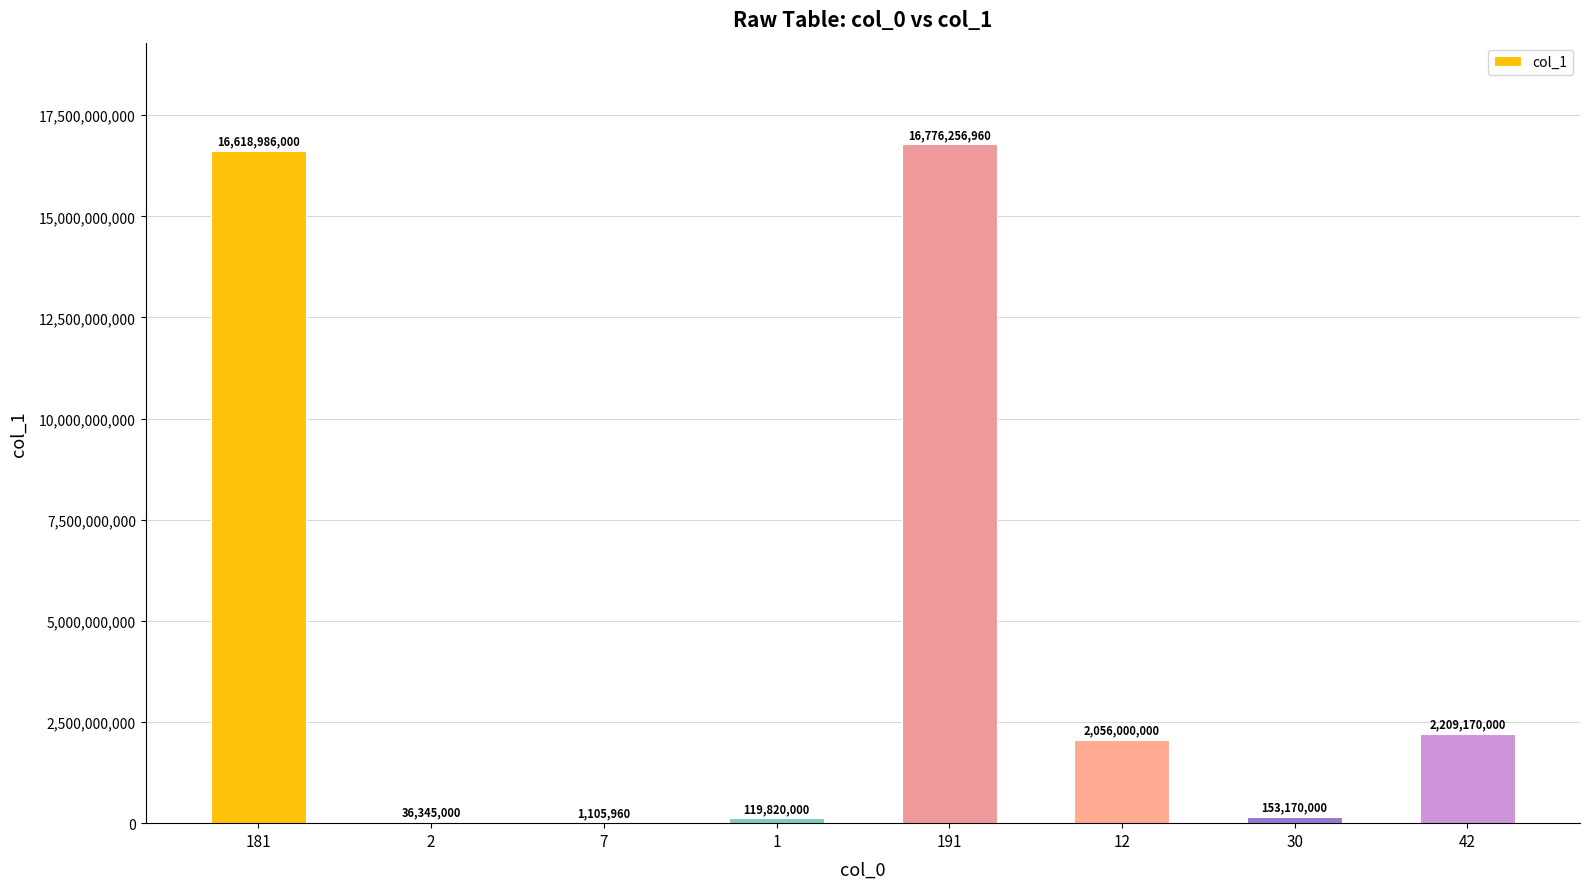

The value at 12 is 977885586. True or false?

False